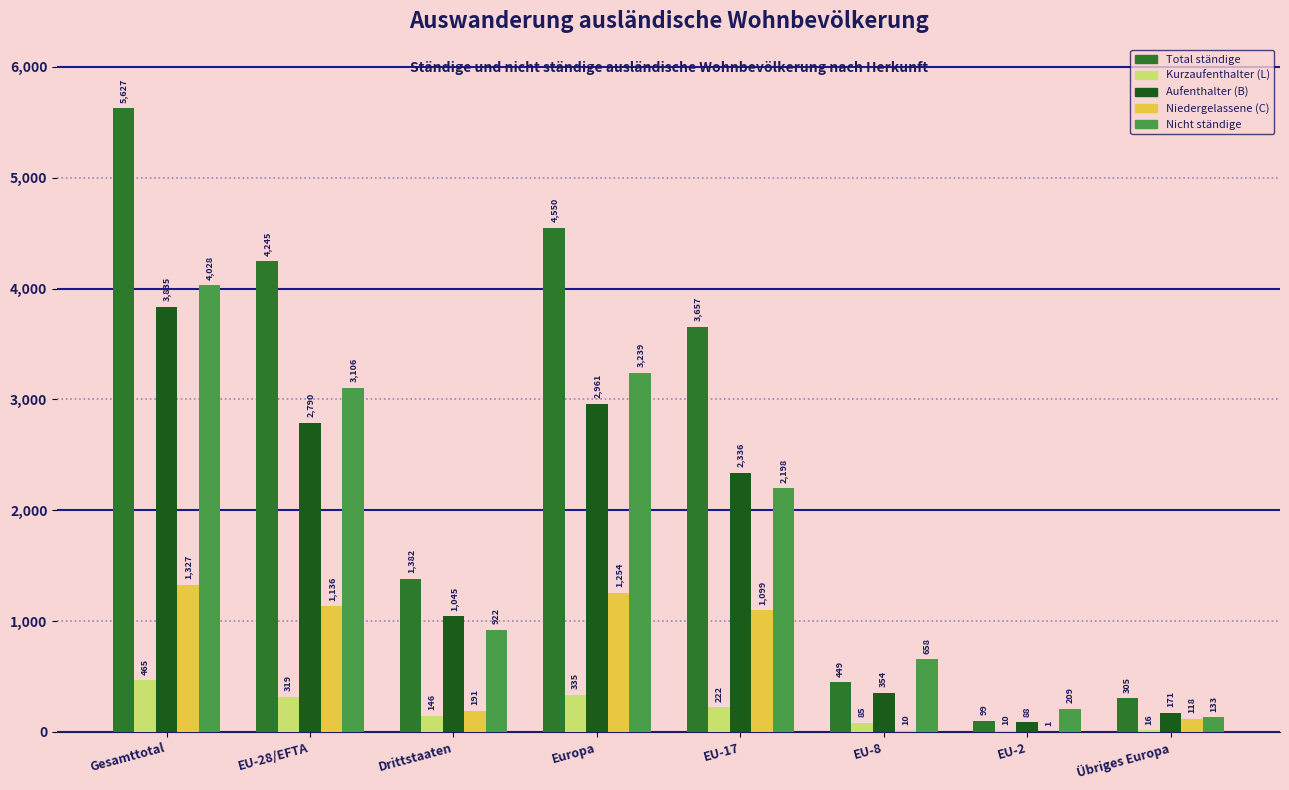

Between EU-28/EFTA and Übriges Europa, which series saw the biggest shift?

Total ständige